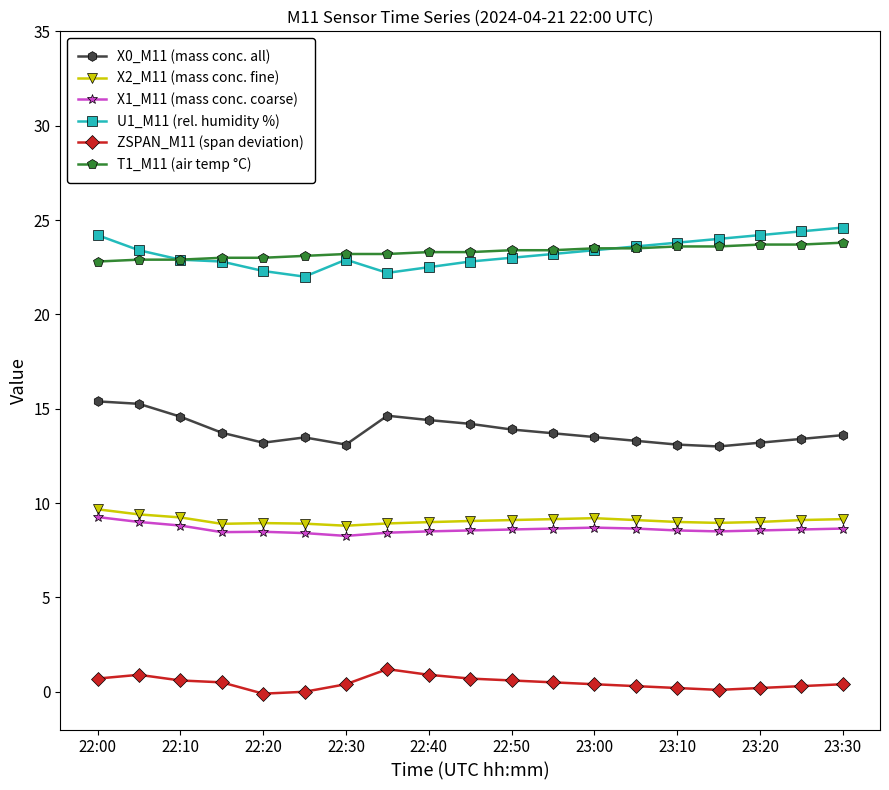

What is the value of the X2_M11 (mass conc. fine) point at the 3rd from the left?

9.2